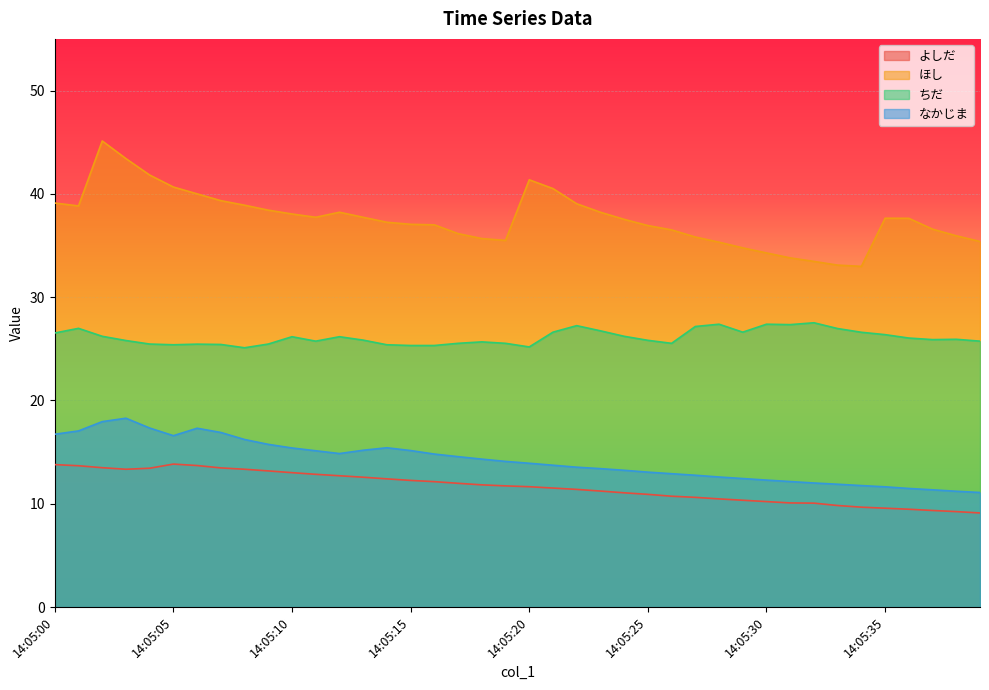

What is the maximum value shown in the chart?

45.1